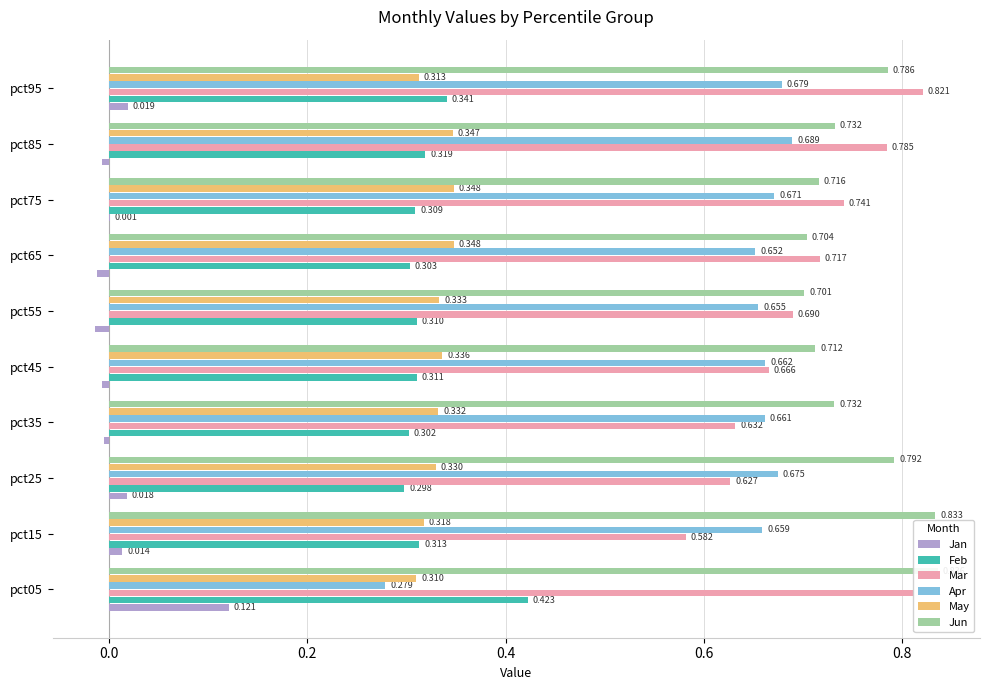

What is the maximum value for Apr?

0.7